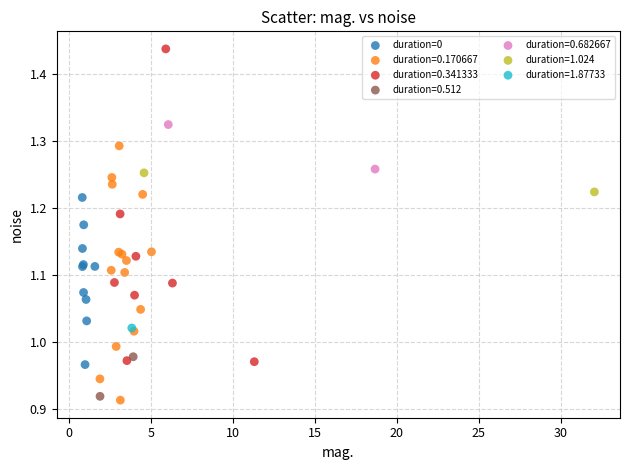

What are all the series names shown in the legend?

duration=0, duration=0.170667, duration=0.341333, duration=0.512, duration=0.682667, duration=1.024, duration=1.87733